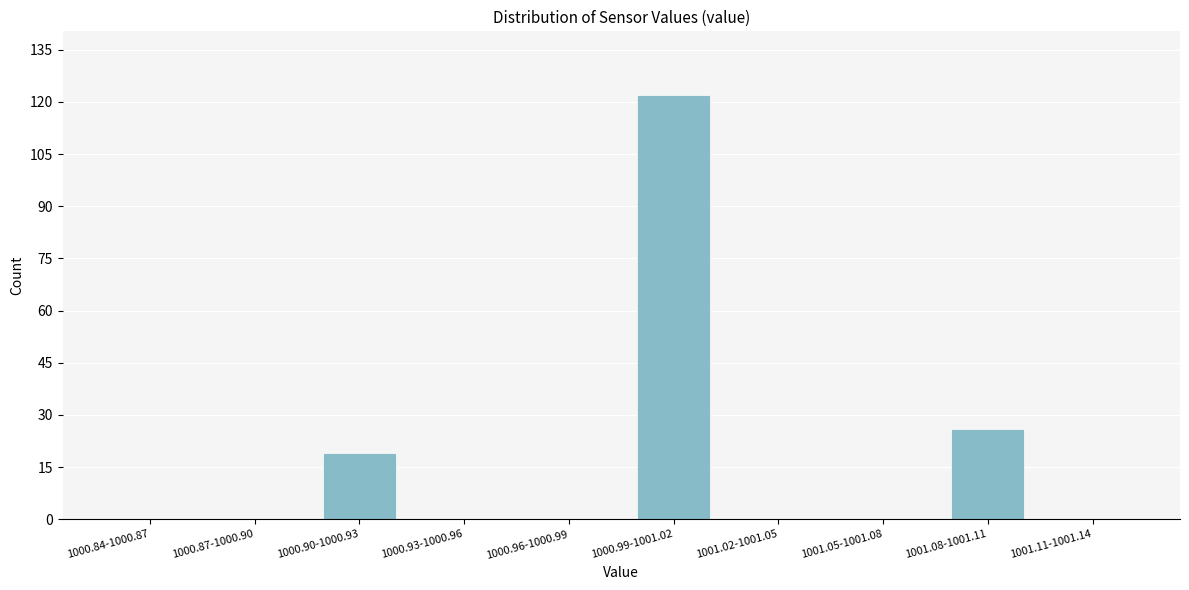

Reading left to right, transcribe all the data shown in this chart.

1000.84-1000.87=0	1000.87-1000.90=0	1000.90-1000.93=19	1000.93-1000.96=0	1000.96-1000.99=0	1000.99-1001.02=122	1001.02-1001.05=0	1001.05-1001.08=0	1001.08-1001.11=26	1001.11-1001.14=0